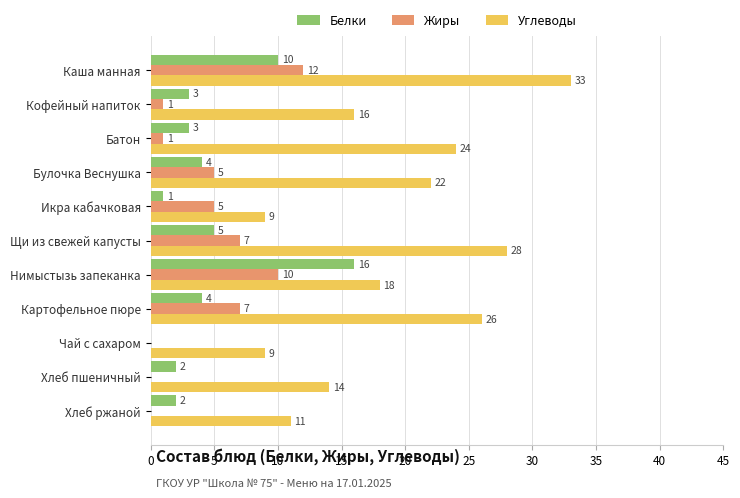

How many positive values does the Жиры series have?

8